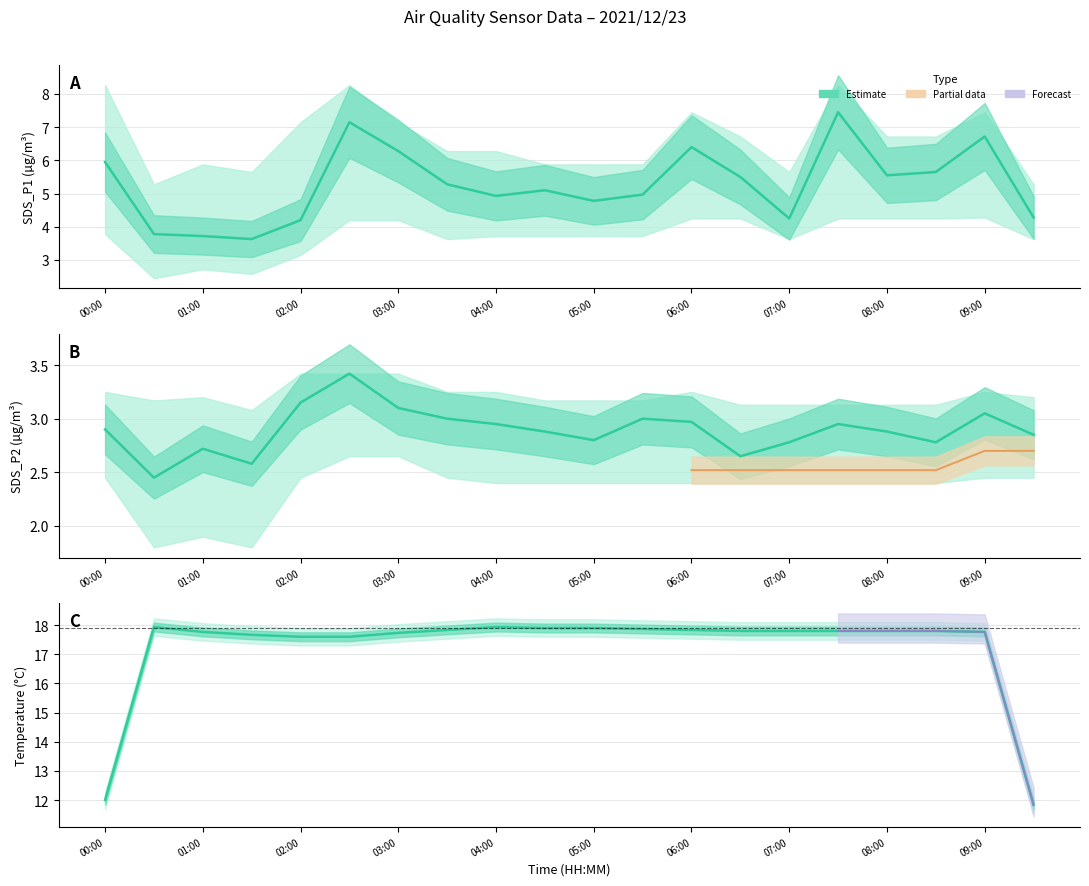

What is the sum of the SDS_P2 values at 06:00 and 05:30?

6.0